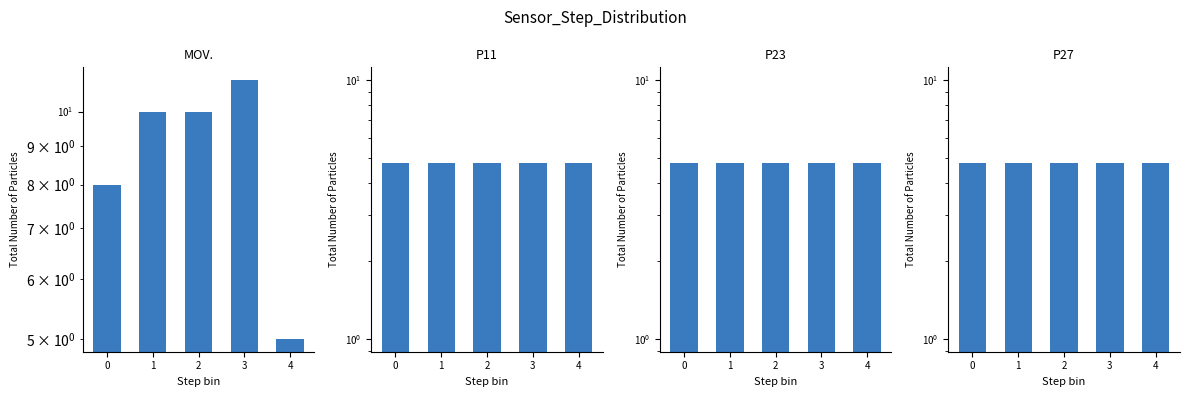

What is the minimum value for P11?

4.8